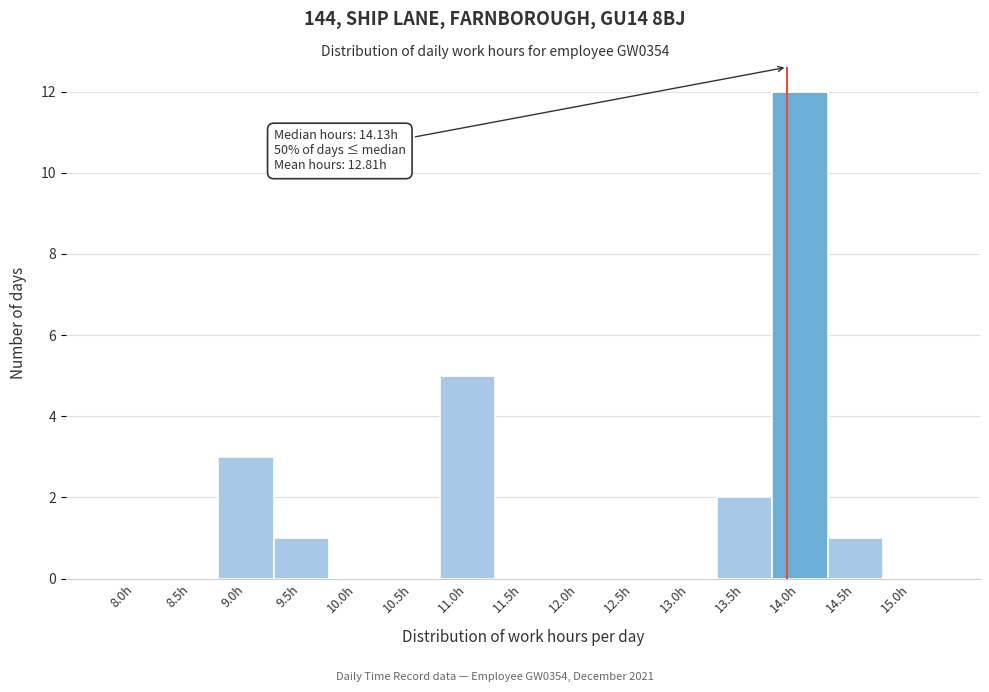

Reading left to right, transcribe all the data shown in this chart.

8.0h=0	8.5h=0	9.0h=3	9.5h=1	10.0h=0	10.5h=0	11.0h=5	11.5h=0	12.0h=0	12.5h=0	13.0h=0	13.5h=2	14.0h=12	14.5h=1	15.0h=0